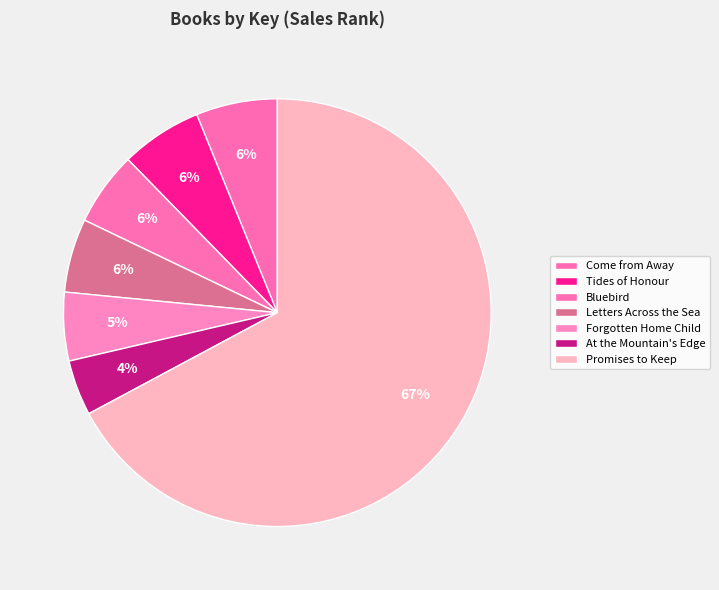

What is the change in value from Tides of Honour to Forgotten Home Child?

-30212398